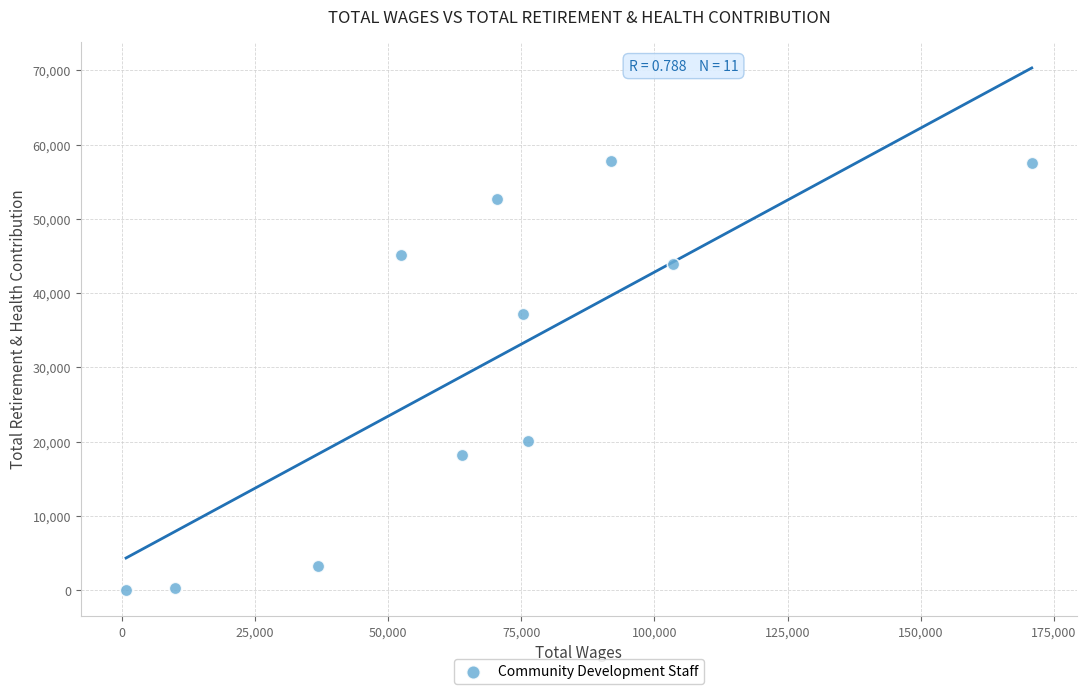

What is the average Y value?

30569